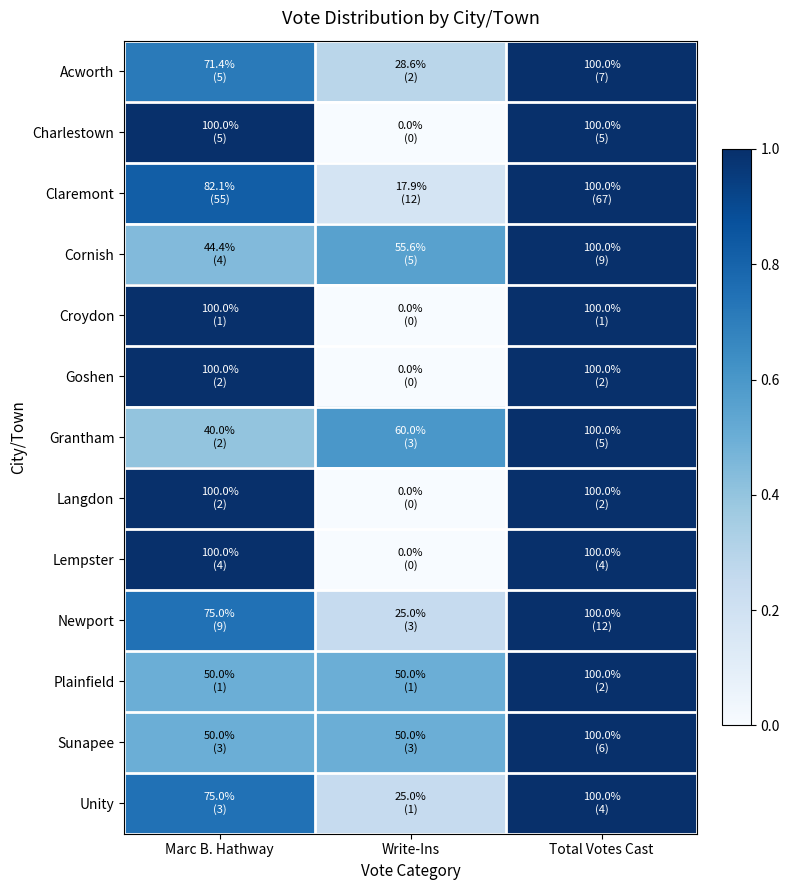

Which series has the largest range (max minus min)?

Charlestown